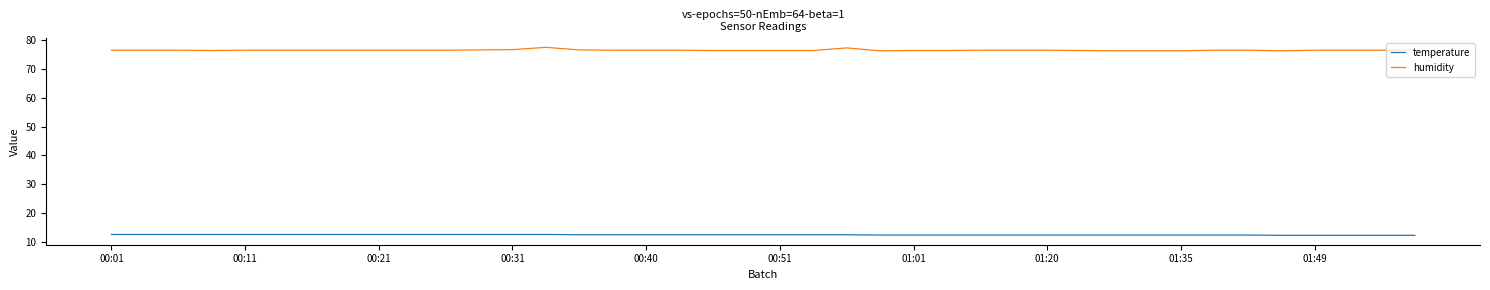

Which series has the largest total across all categories?

humidity